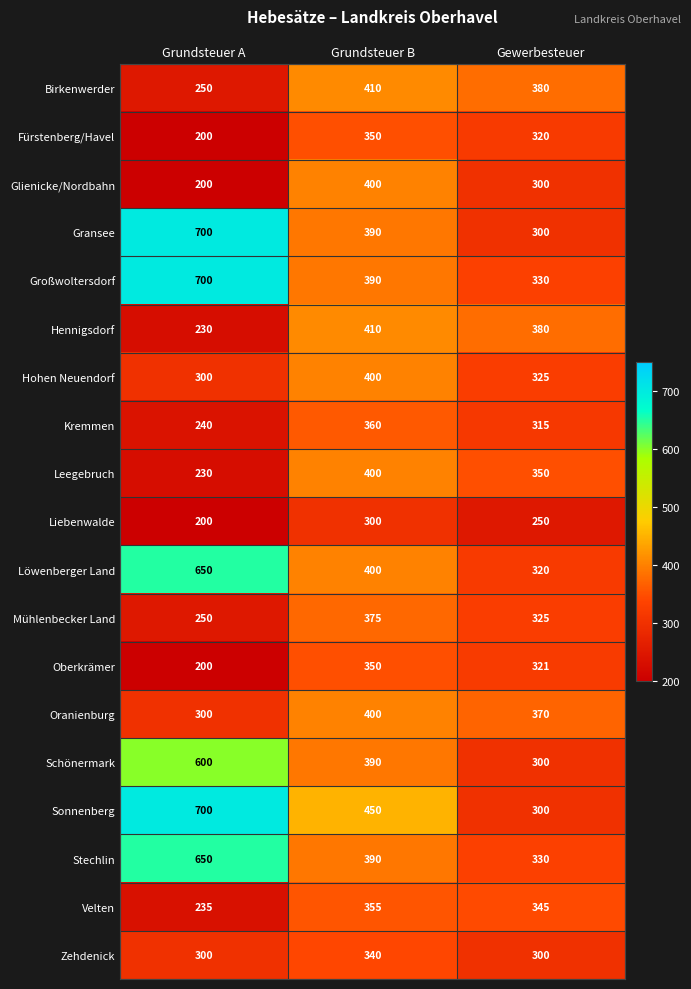

How many Hohen Neuendorf values are between 300 and 400?

3